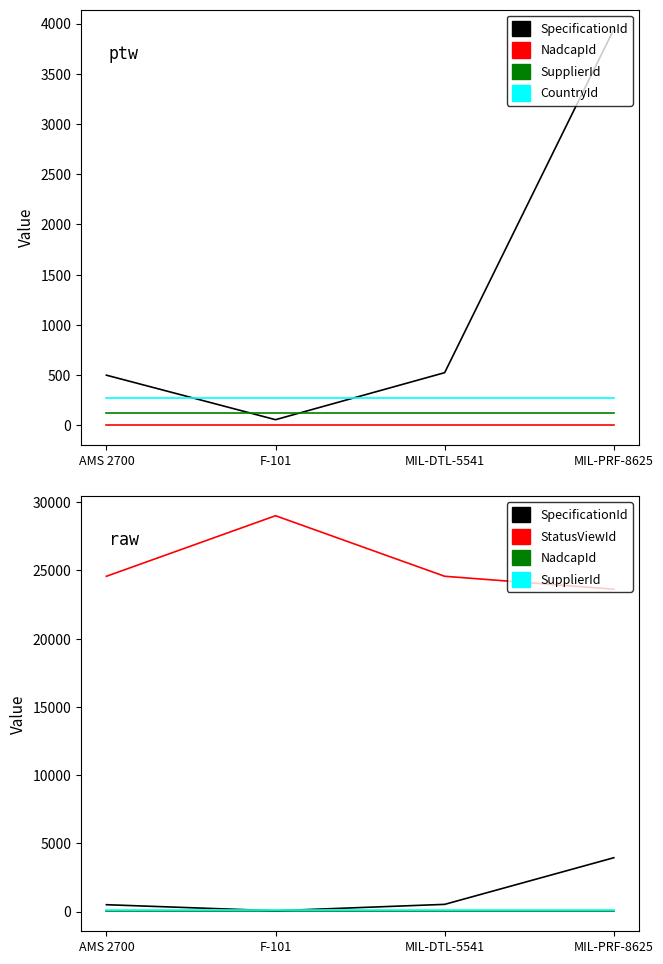

What is the difference between the maximum and minimum values in the StatusViewId series?

5384